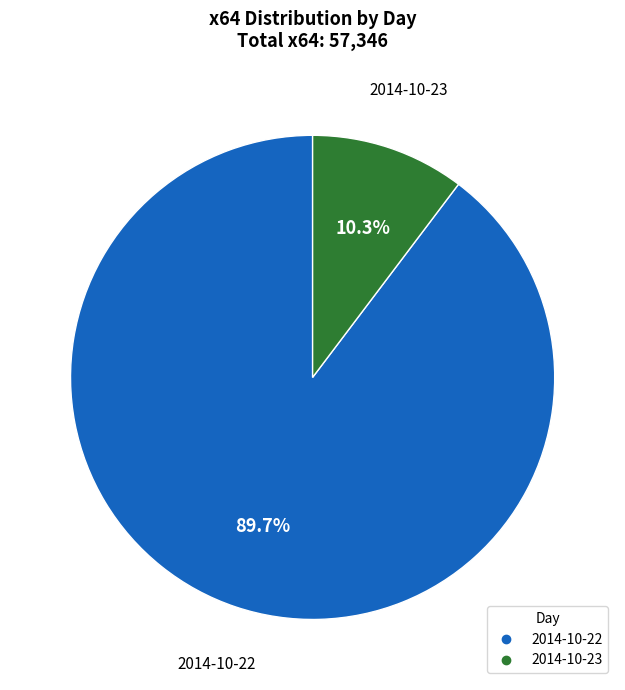

Which has a higher value, 2014-10-22 or 2014-10-23?

2014-10-22